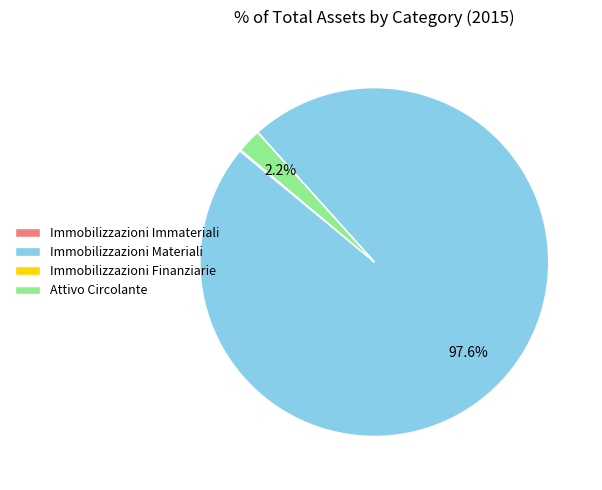

How much of the chart is everything except Attivo Circolante?

97.8%